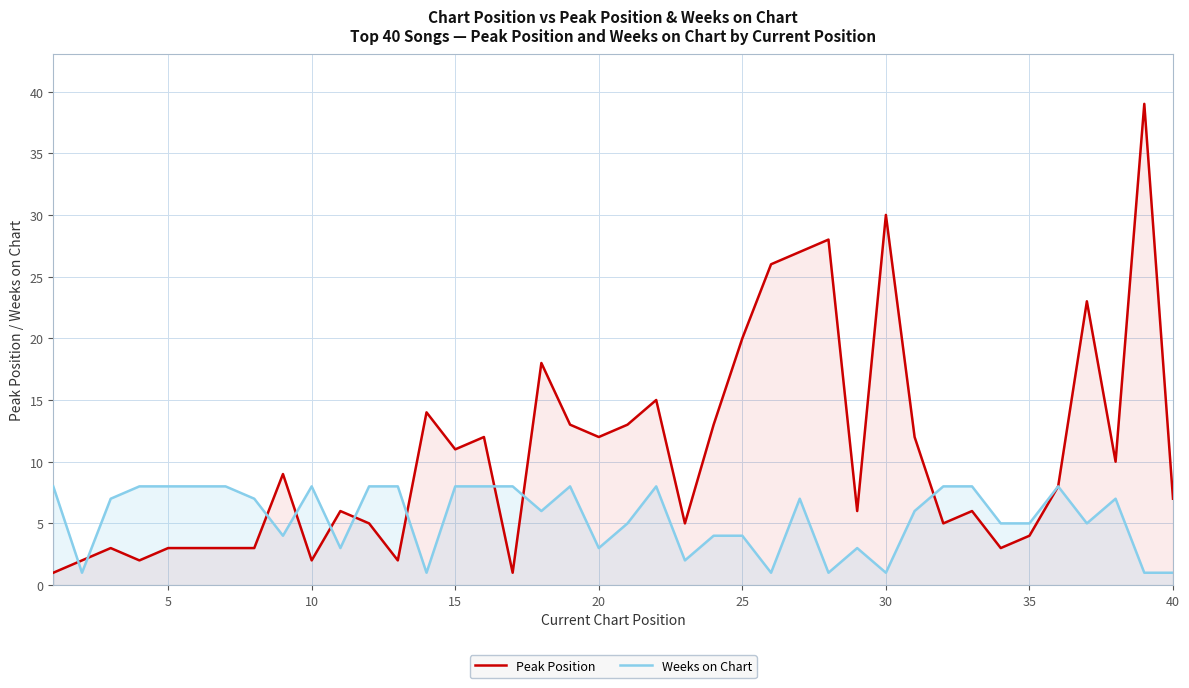

Rank the series by their average value, from highest to lowest.

Peak Position, Weeks on Chart